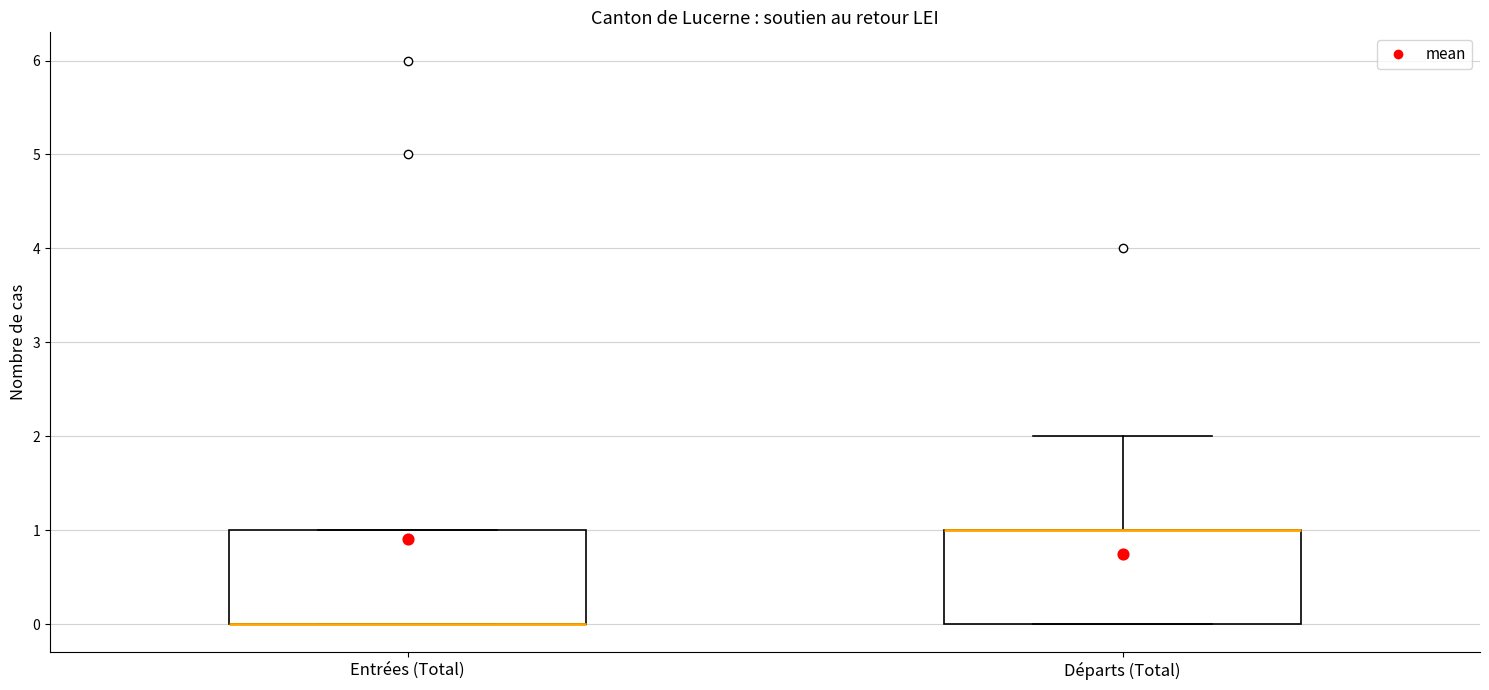

Reading left to right, transcribe this box plot: for each box, give where its median line is, the range the box spans, and where its two whiskers end, as read against the y-axis. The values are not printed on the chart, so give them approximately, as read against the axis.

Entrées (Total): median 0 (drawn on the box's lower edge), box 0 to 1, whiskers 0 to 1
Départs (Total): median 1 (drawn on the box's upper edge), box 0 to 1, whiskers 0 to 2